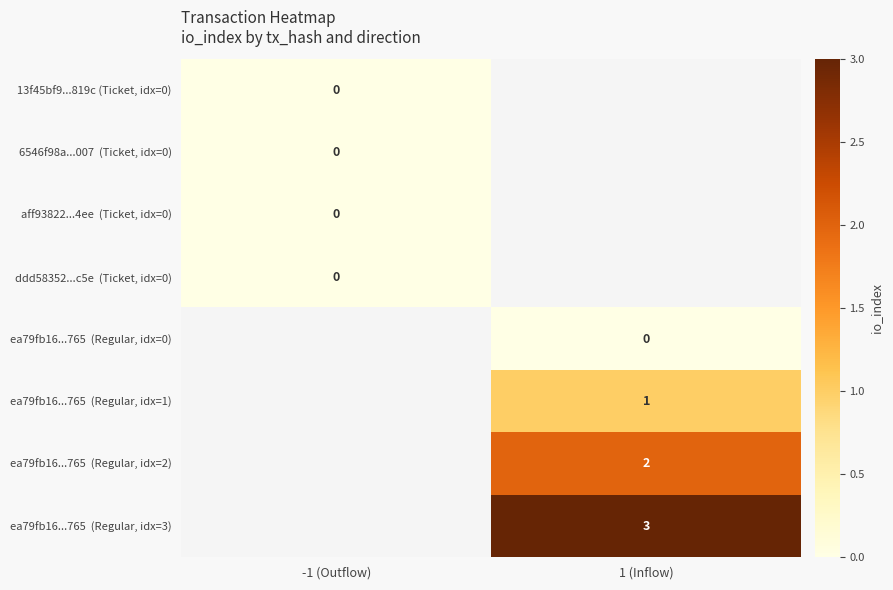

Which series has the largest range (max minus min)?

13f45bf9...819c (Ticket, idx=0)